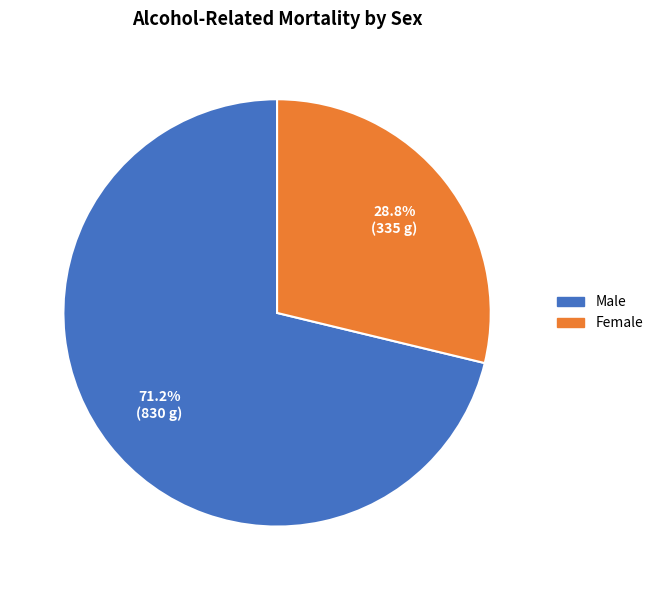

Is there a majority slice in this chart?

Yes